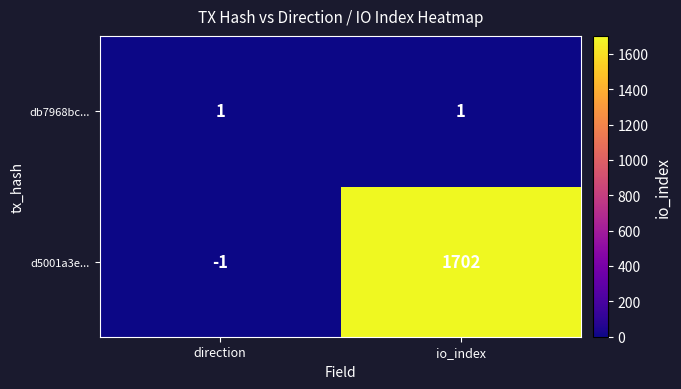

True or false: d5001a3e... has a value of -1 at direction.

True